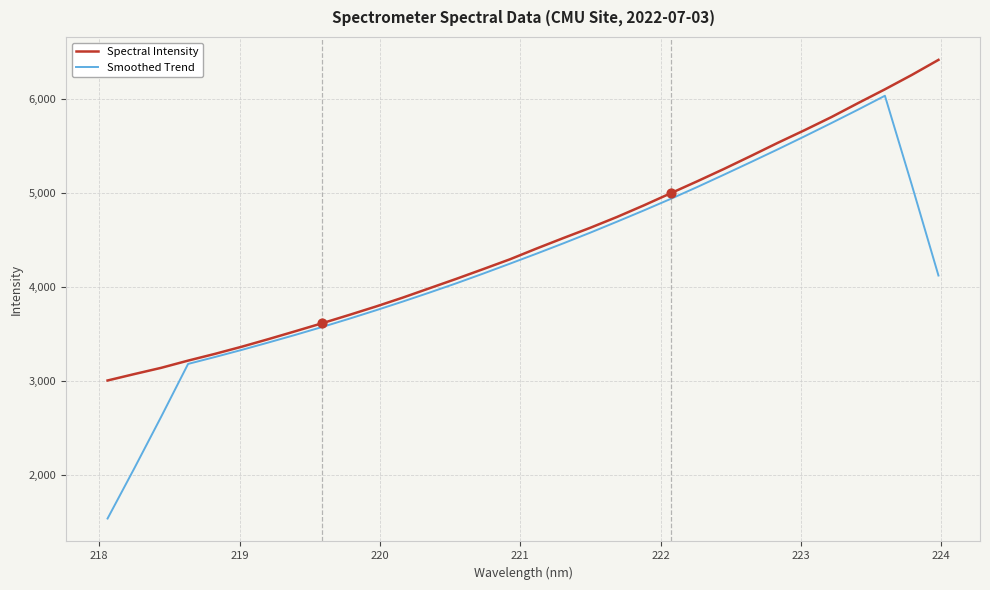

Which series has the largest total across all categories?

Spectral Intensity